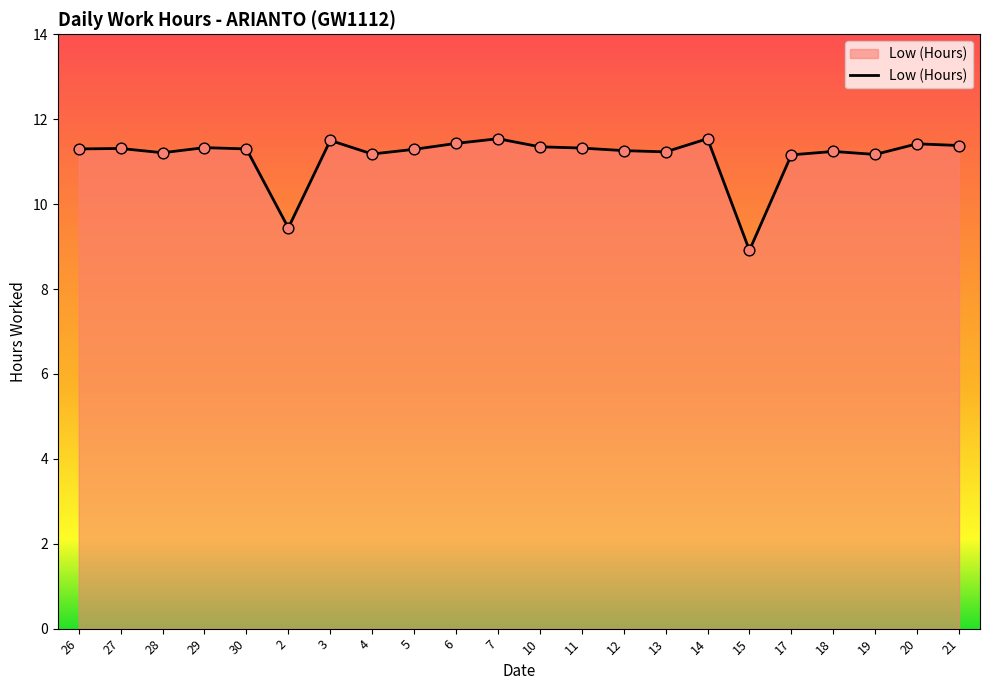

Approximately how many times larger is the value at 10 compared to 21?

1.0